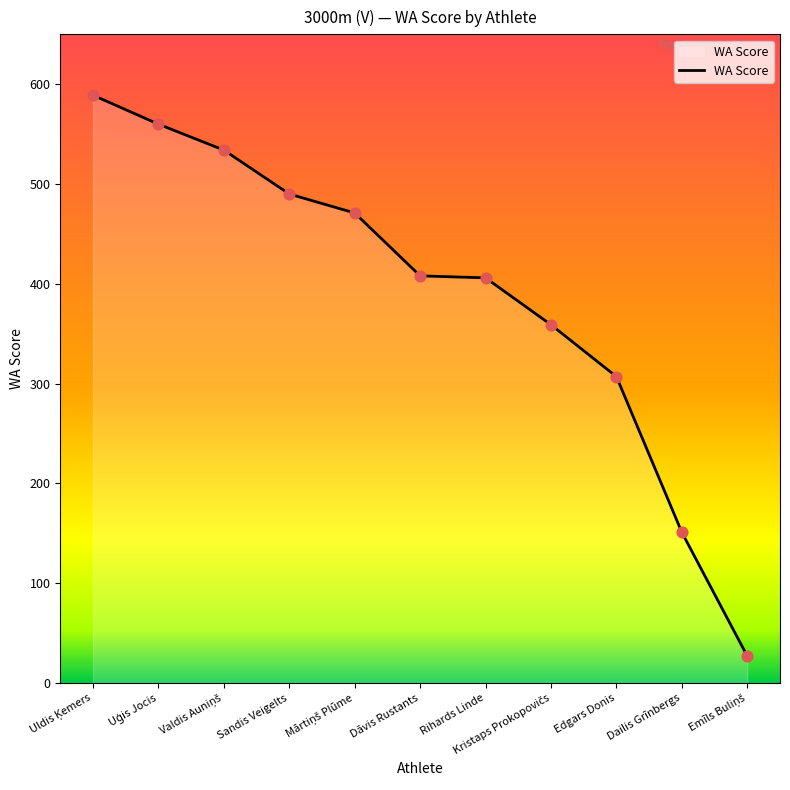

Is it true that the value at Rihards Linde is 406?

True